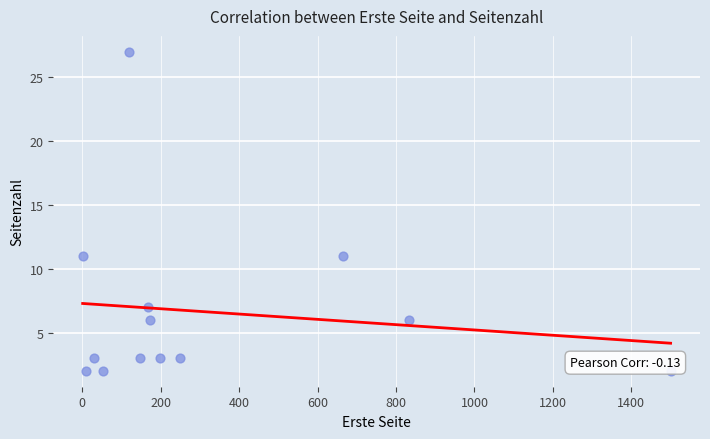

List the coordinates of all points as (Y, X) pairs, reading left to right.

(11, 1)  (2, 9)  (3, 30)  (2, 54)  (27, 118)  (3, 147)  (7, 167)  (6, 173)  (3, 198)  (3, 249)  (11, 664)  (6, 833)  (2, 1500)